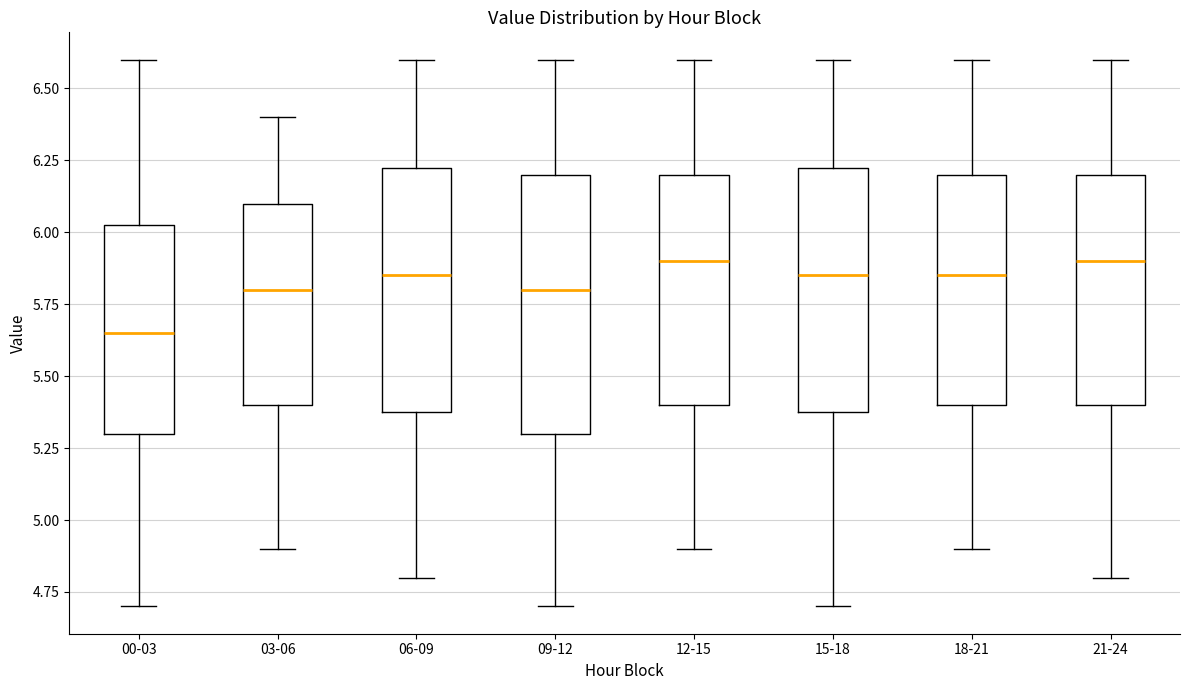

Reading left to right, read every box against the y-axis: the position of its median line, the range the box covers, and the ends of its whiskers. The values are not printed on the chart, so give them approximately, as read against the axis.

00-03: median 5.65, box 5.30 to 6.05, whiskers 4.70 to 6.60
03-06: median 5.80, box 5.40 to 6.10, whiskers 4.90 to 6.40
06-09: median 5.85, box 5.40 to 6.25, whiskers 4.80 to 6.60
09-12: median 5.80, box 5.30 to 6.20, whiskers 4.70 to 6.60
12-15: median 5.90, box 5.40 to 6.20, whiskers 4.90 to 6.60
15-18: median 5.85, box 5.40 to 6.25, whiskers 4.70 to 6.60
18-21: median 5.85, box 5.40 to 6.20, whiskers 4.90 to 6.60
21-24: median 5.90, box 5.40 to 6.20, whiskers 4.80 to 6.60